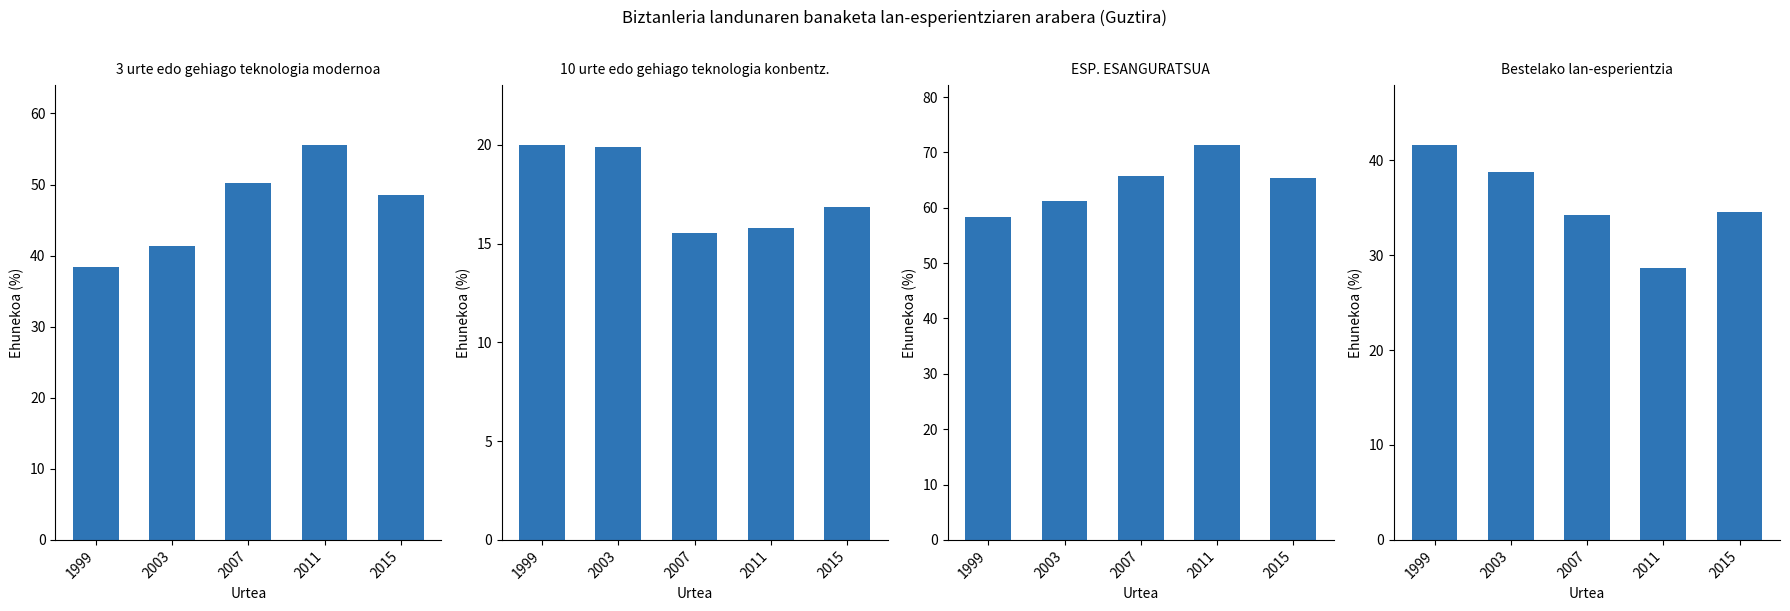

What is the greatest value displayed?

71.4